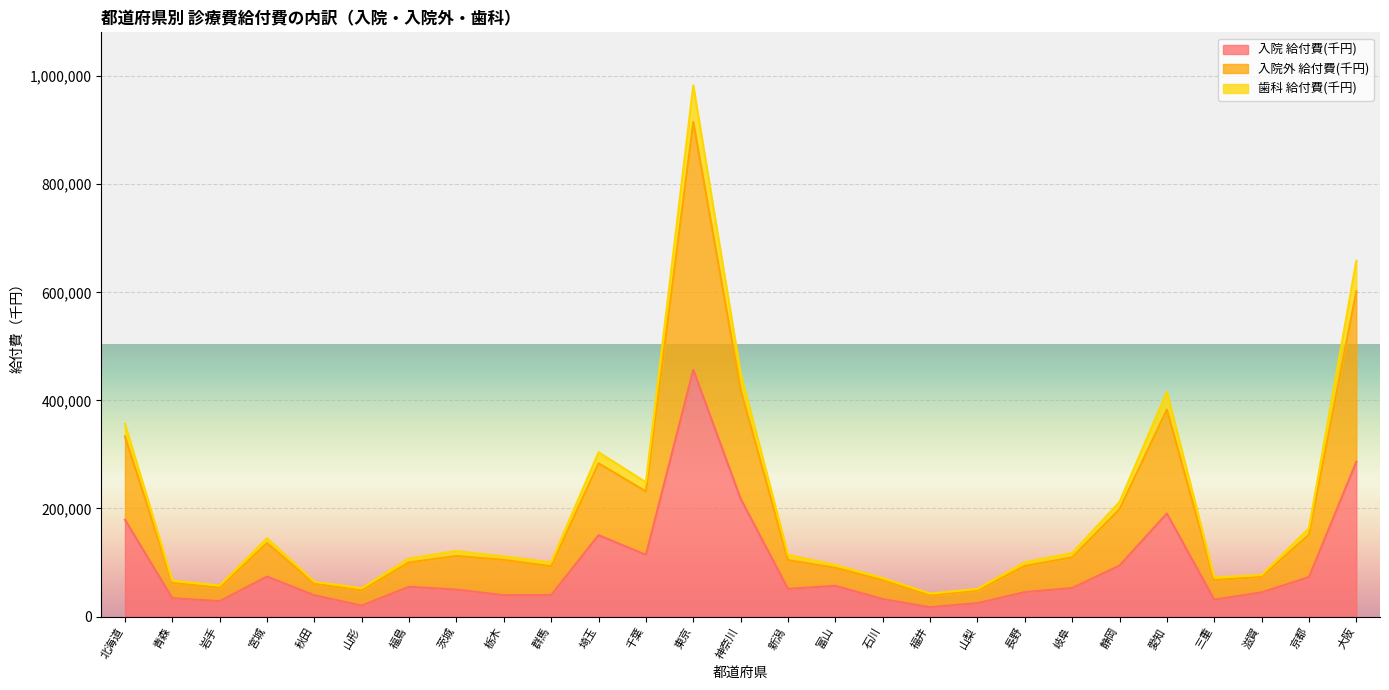

The 入院 給付費(千円) series shows 39379.0 at 秋田. True or false?

True